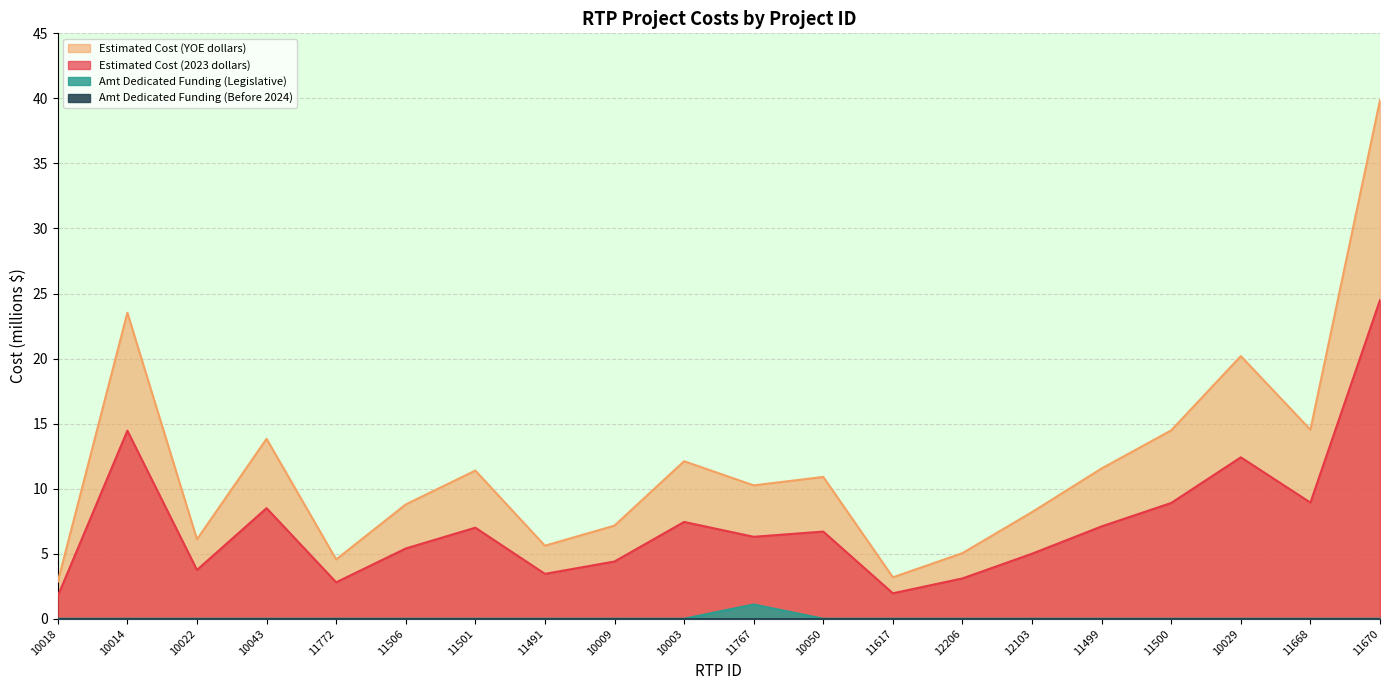

What is the sum of the Estimated Cost (YOE dollars) values at 11767 and 11668?

24.8